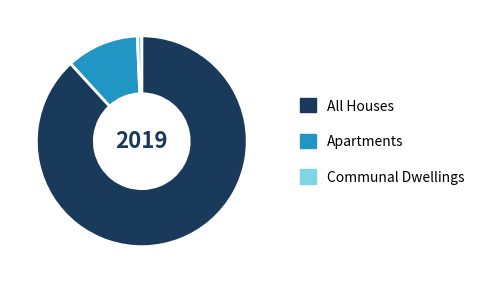

Do All Houses and Apartments together represent more than half of the pie?

Yes